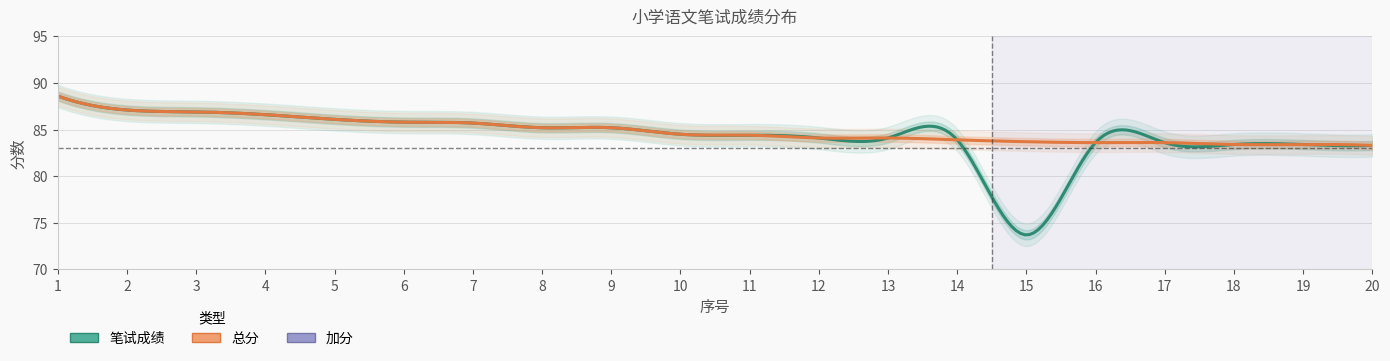

What value does the 笔试成绩 series have at 7?

85.7